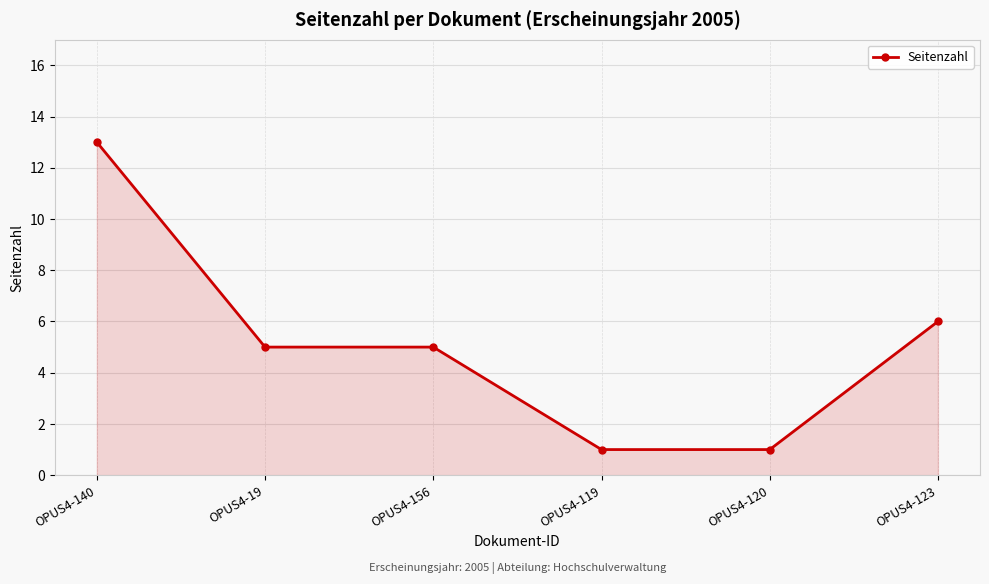

What is the value of the 2nd point from the left?

5